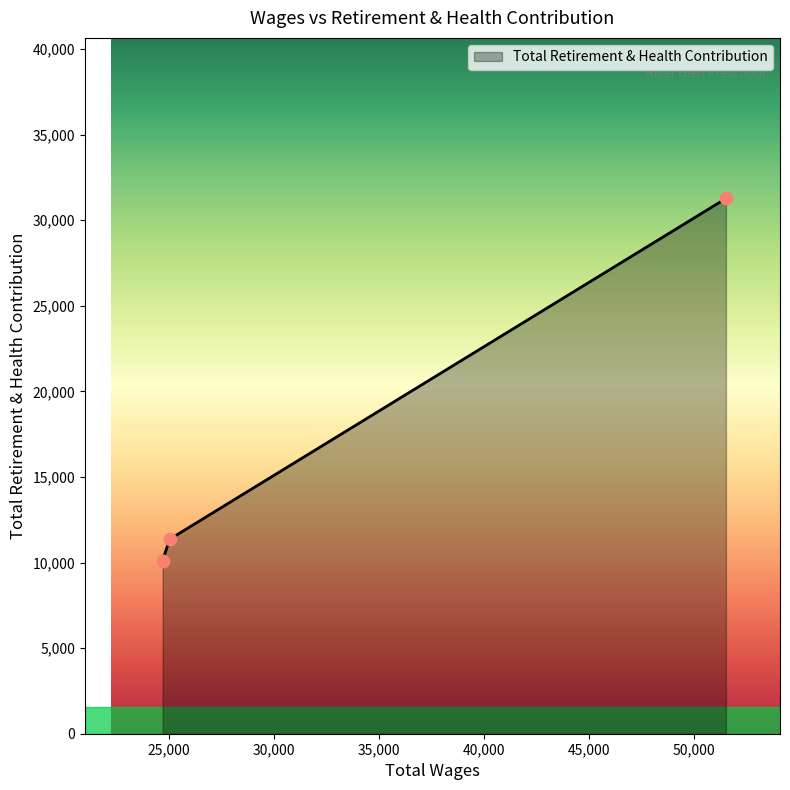

What is the greatest value displayed?

31268